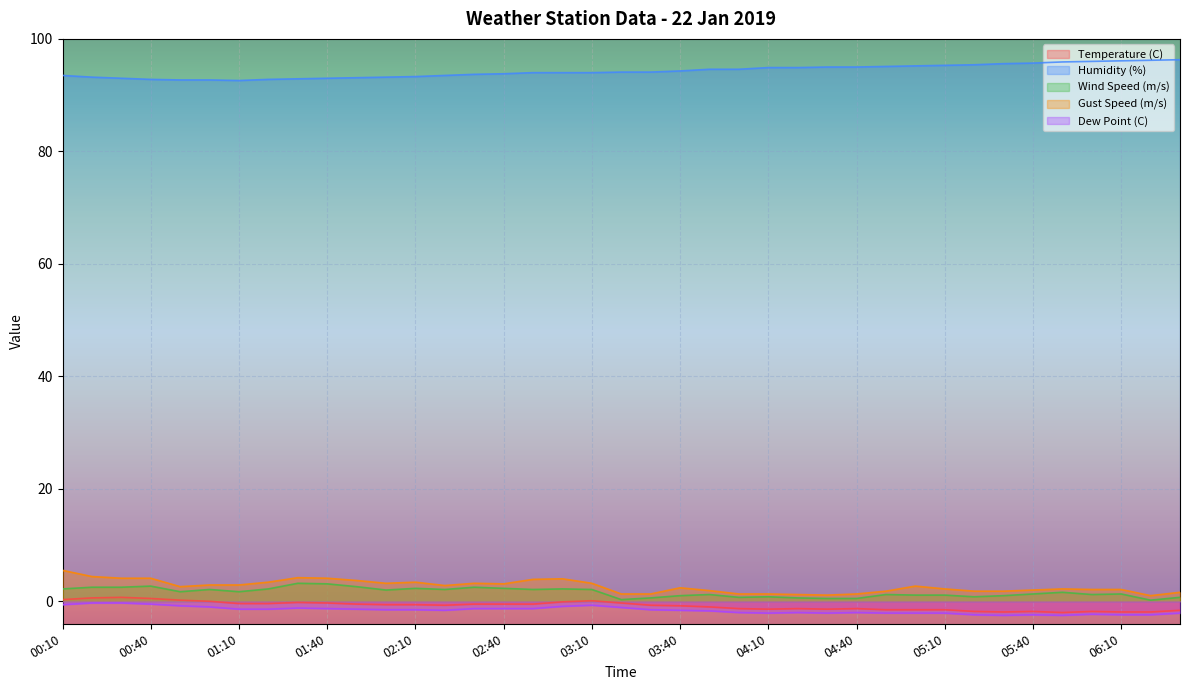

How many data points in Dew Point (C) are above -1?

7